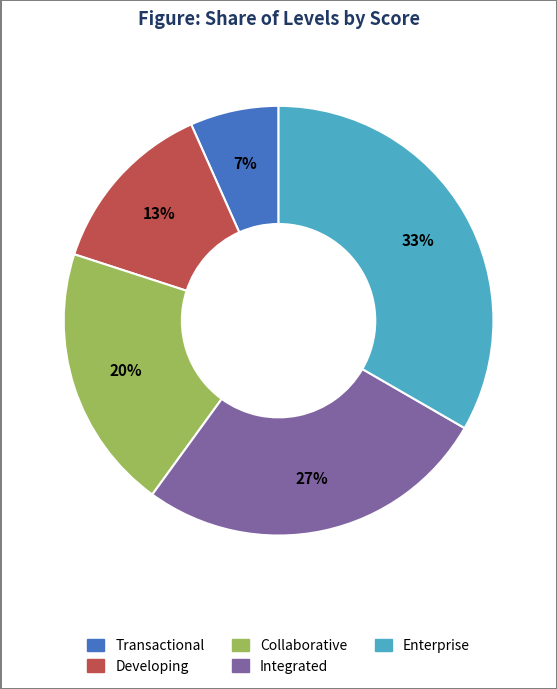

Combined, do Collaborative and Developing account for over 50%?

No